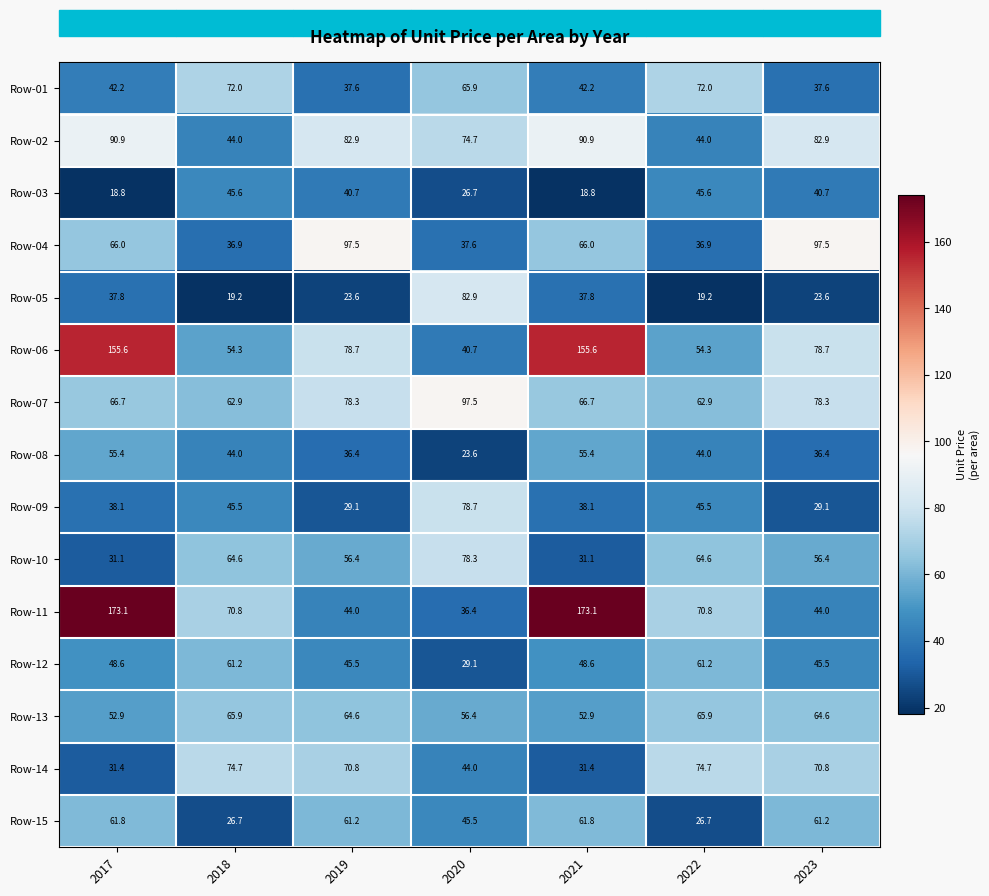

The value of Row-14 at 2017 is 31.4. True or false?

True